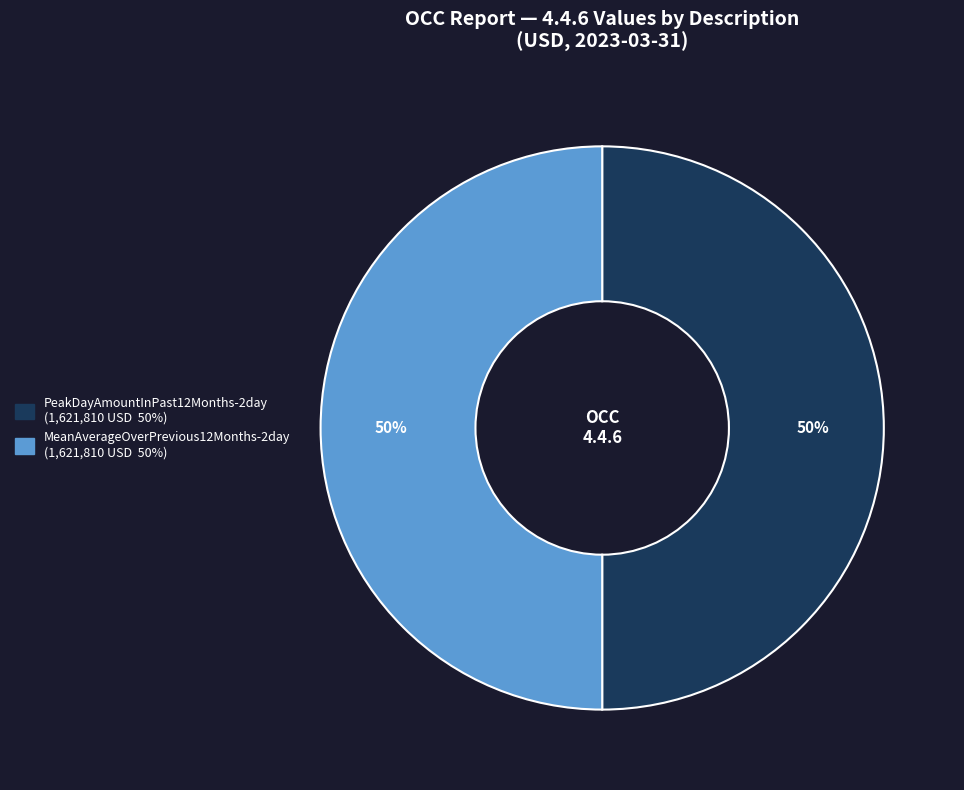

To the nearest percent, what is the average slice percentage?

50%